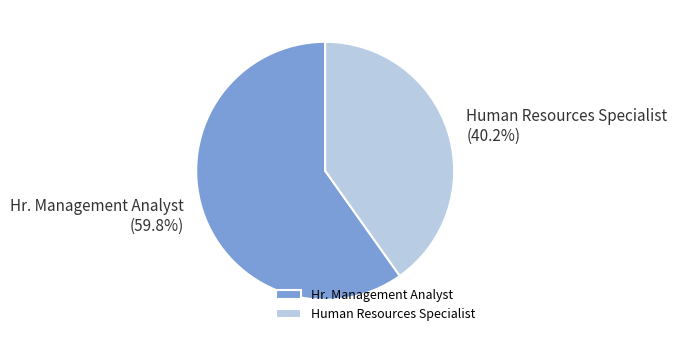

Is there a majority slice in this chart?

Yes